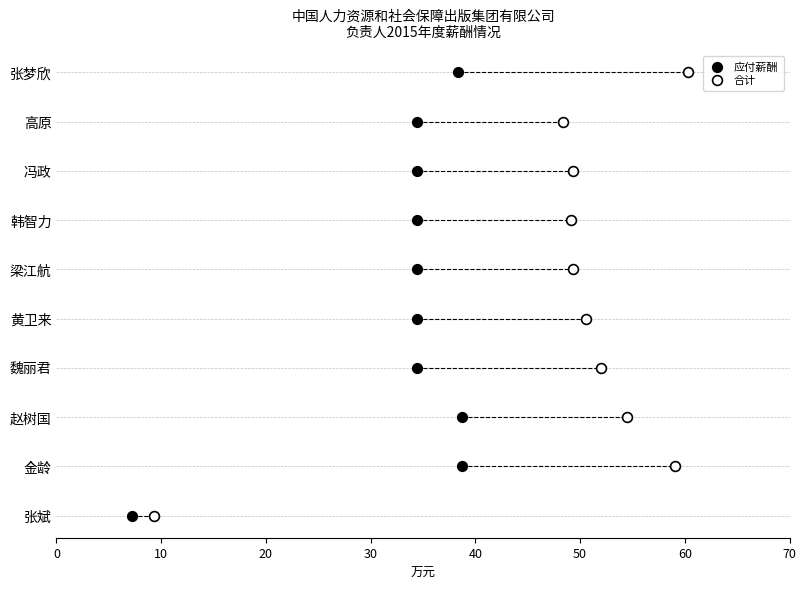

What are all the series names shown in the legend?

应付薪酬, 合计